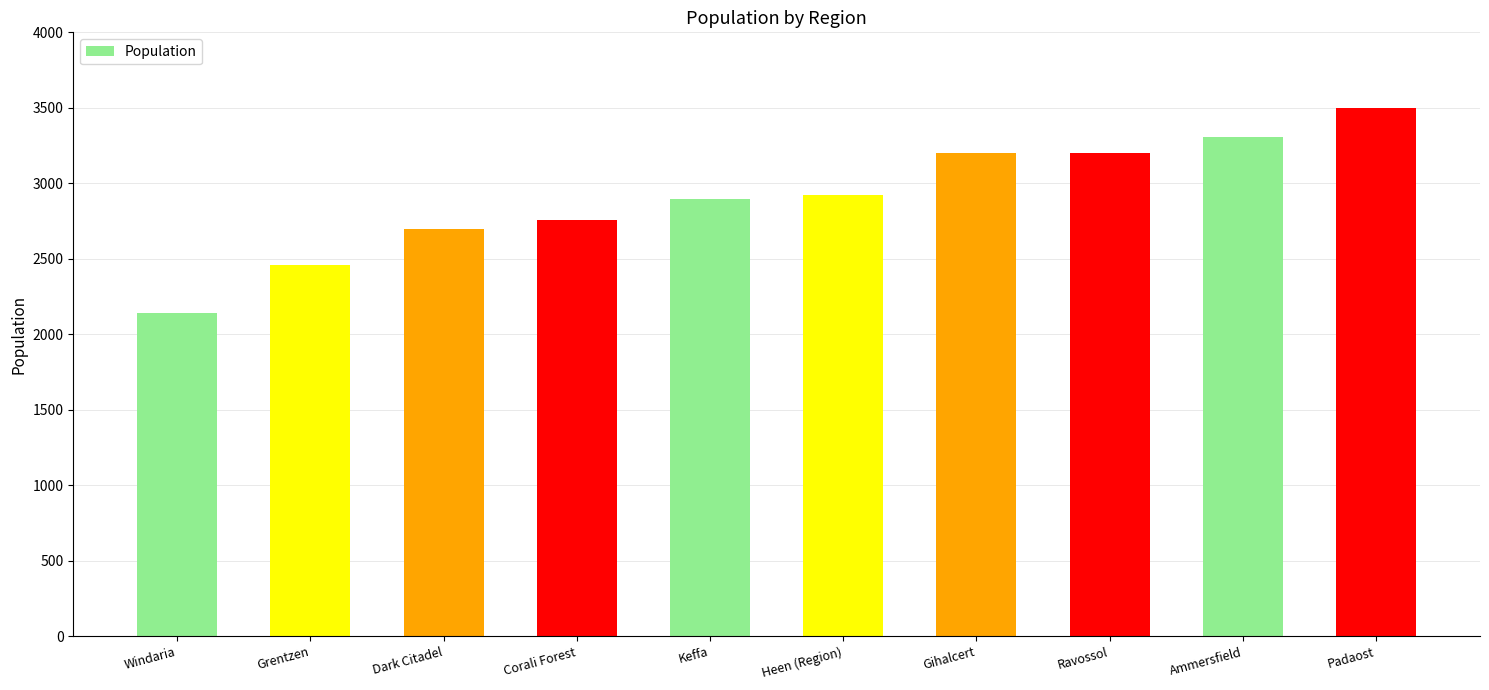

What is the average value?

2908